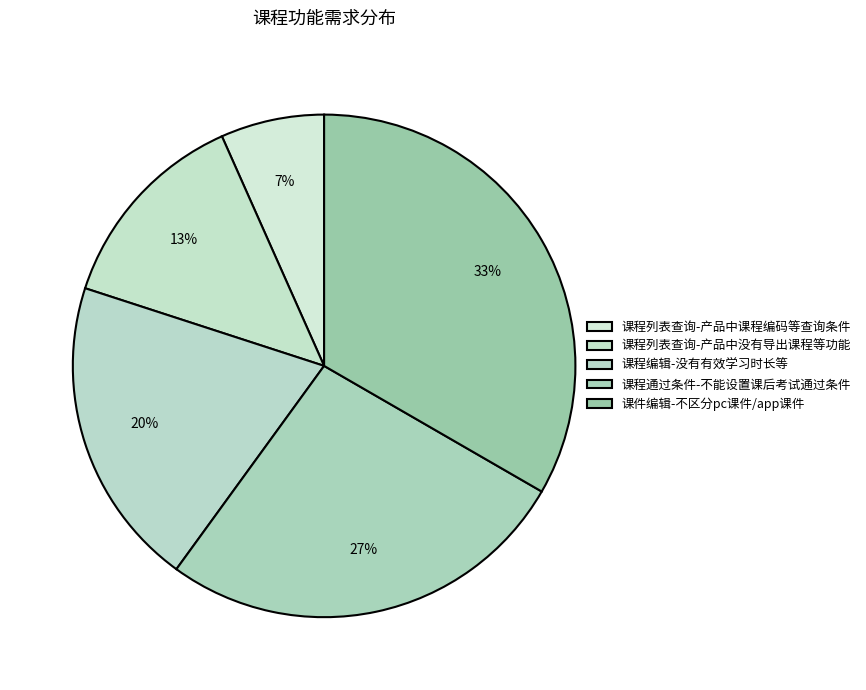

How many segments does this pie chart have?

5